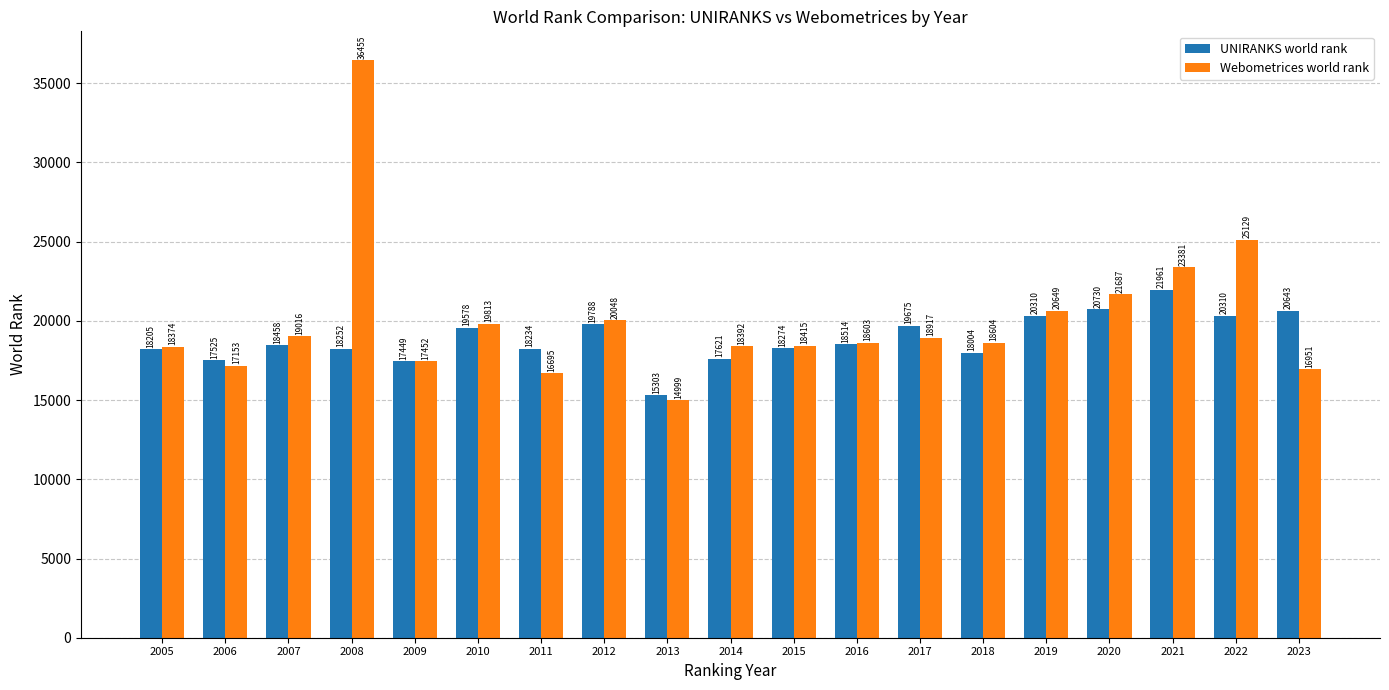

How many groups of bars are there?

19